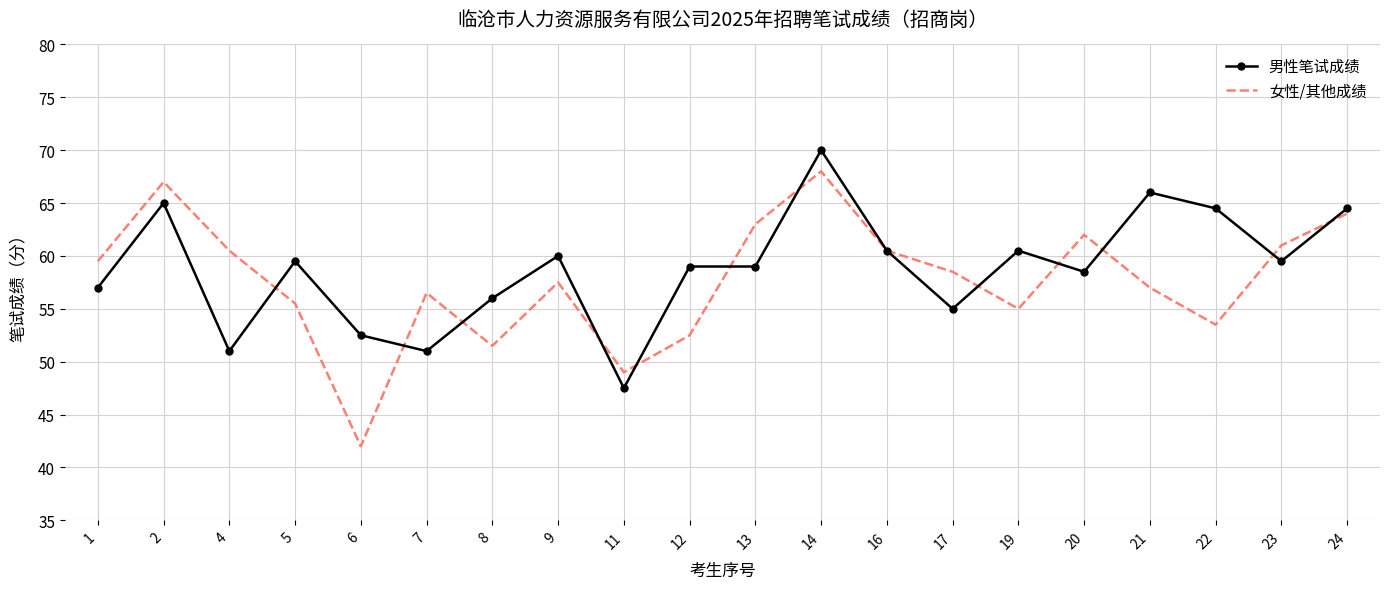

Which series changed the most between 1 and 6?

女性/其他成绩